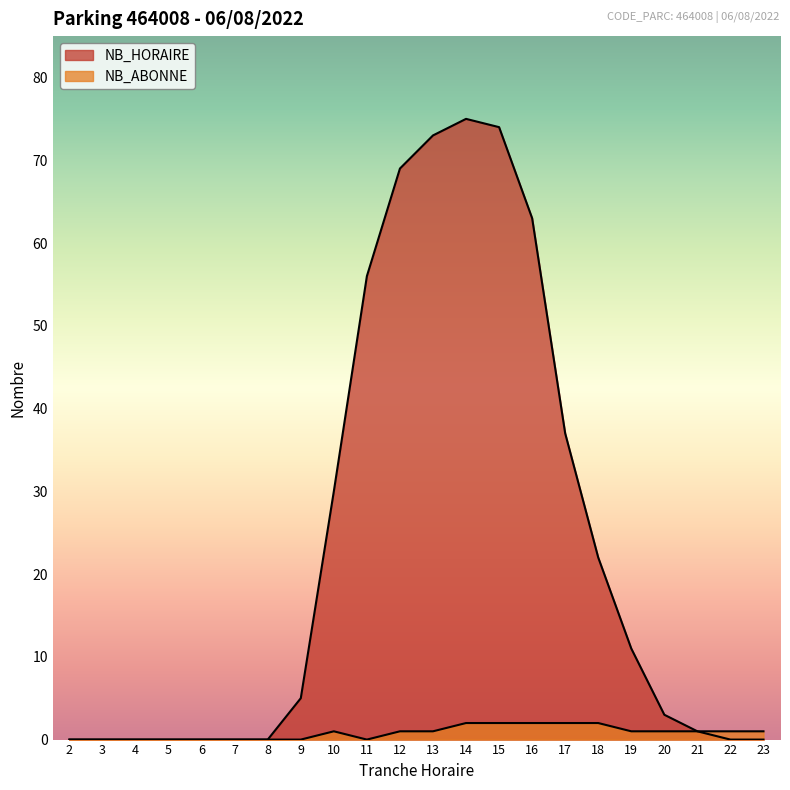

Reading left to right, list all the values displayed in this chart.

NB_HORAIRE: 2=0	3=0	4=0	5=0	6=0	7=0	8=0	9=5	10=30	11=56	12=69	13=73	14=75	15=74	16=63	17=37	18=22	19=11	20=3	21=1	22=0	23=0
NB_ABONNE: 2=0	3=0	4=0	5=0	6=0	7=0	8=0	9=0	10=1	11=0	12=1	13=1	14=2	15=2	16=2	17=2	18=2	19=1	20=1	21=1	22=1	23=1